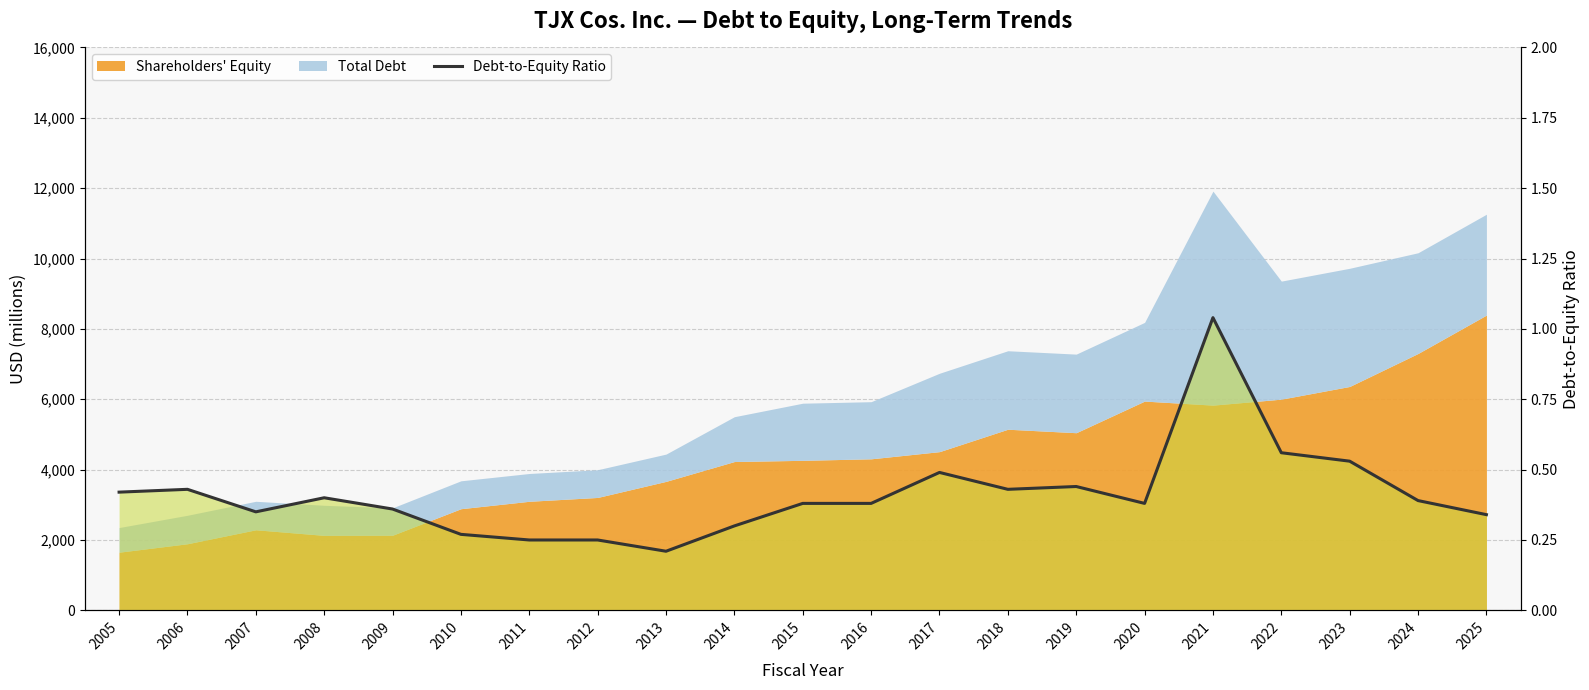

Reading right to left, what are all the values shown in this chart?

0.3	0.4	0.5	0.6	1.0	0.4	0.4	0.4	0.5	0.4	0.4	0.3	0.2	0.2	0.2	0.3	0.4	0.4	0.3	0.4	0.4